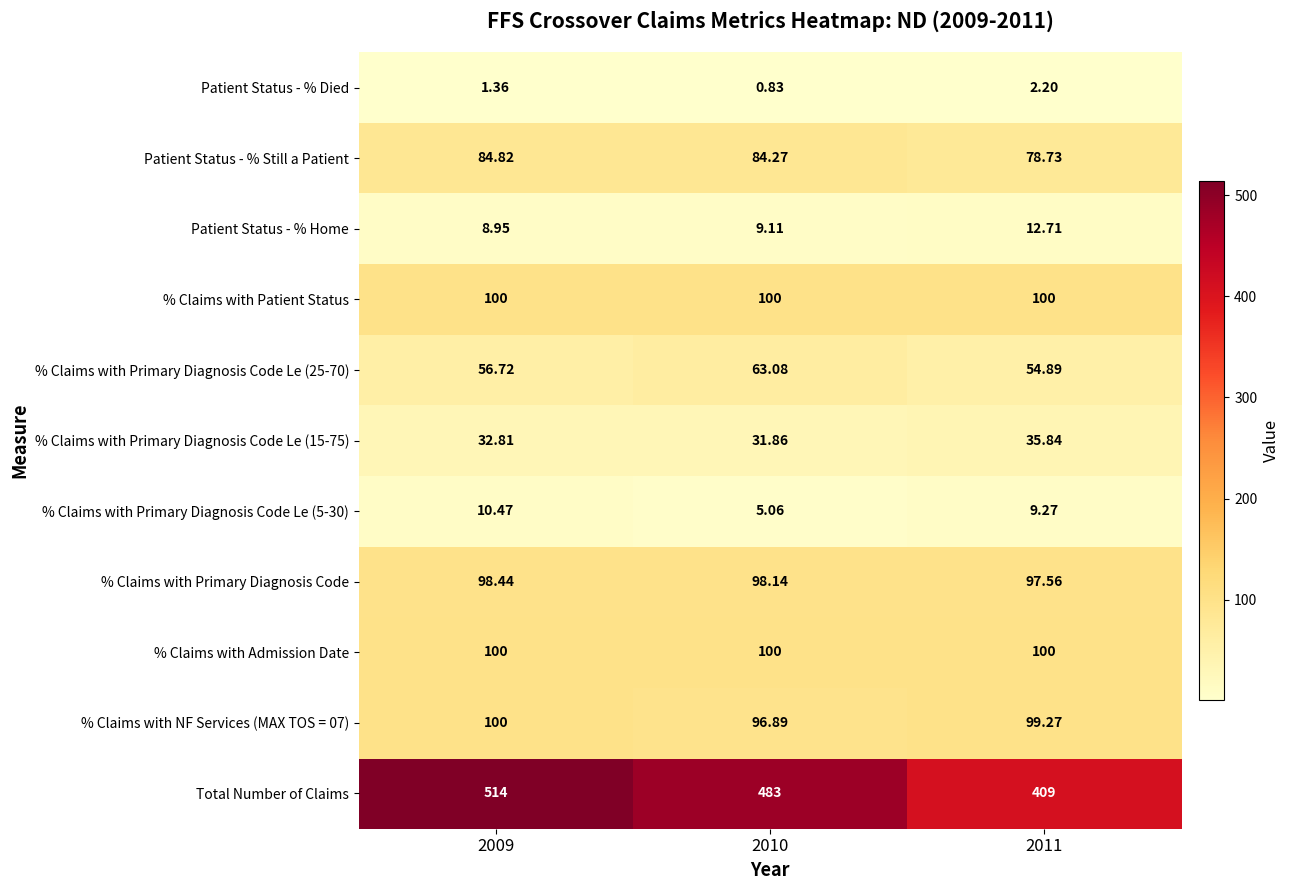

Is the value of Patient Status - % Still a Patient at 2010 greater than the value of % Claims with Primary Diagnosis Code Le (25-70) at 2009?

Yes